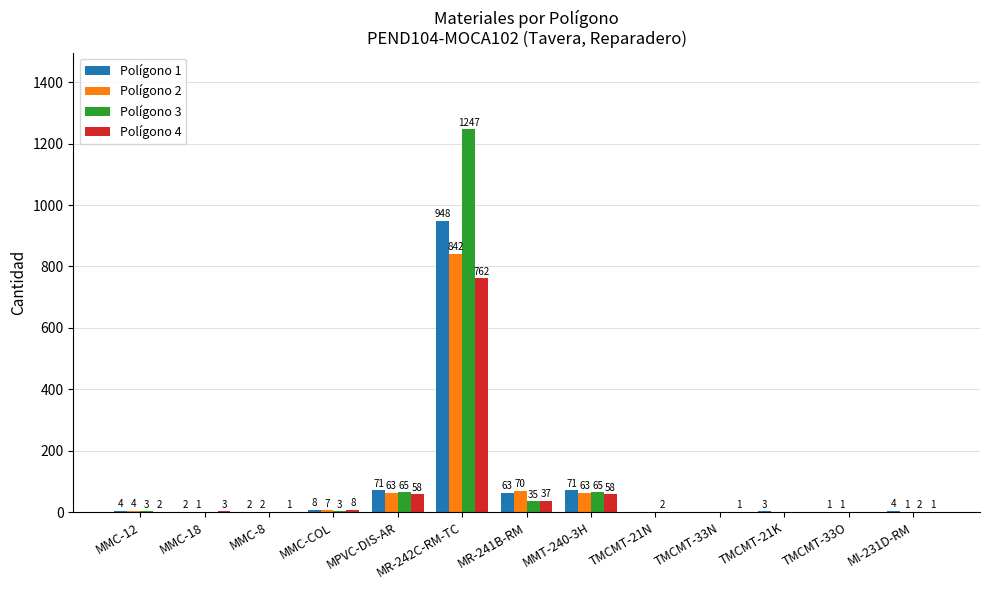

Reading right to left, transcribe all the data shown in this chart.

Polígono 1: 4	1	3	0	0	71	63	948	71	8	2	2	4
Polígono 2: 1	1	0	0	0	63	70	842	63	7	2	1	4
Polígono 3: 2	0	0	0	2	65	35	1247	65	3	0	0	3
Polígono 4: 1	0	0	1	0	58	37	762	58	8	1	3	2